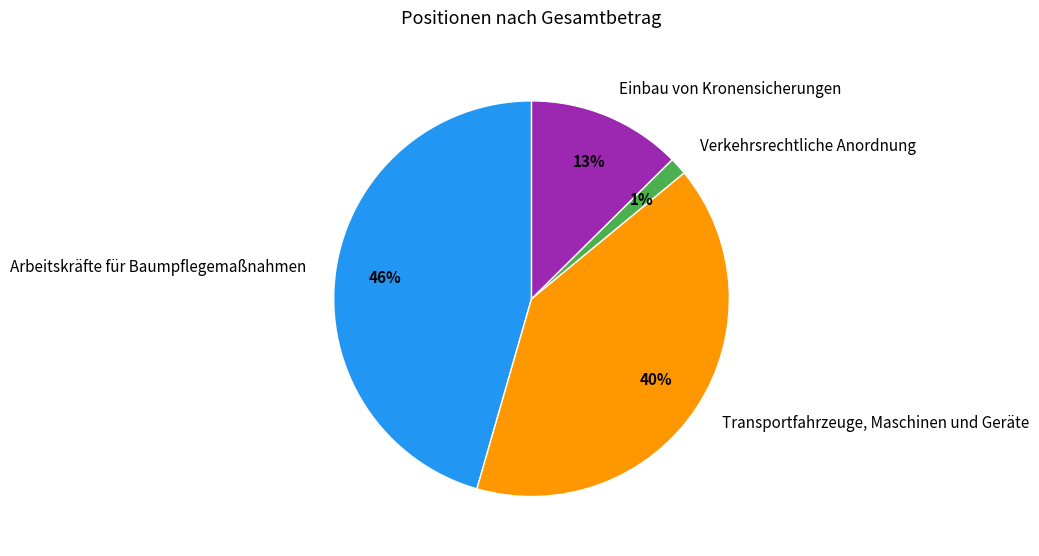

To the nearest percent, what is the average slice percentage?

25%